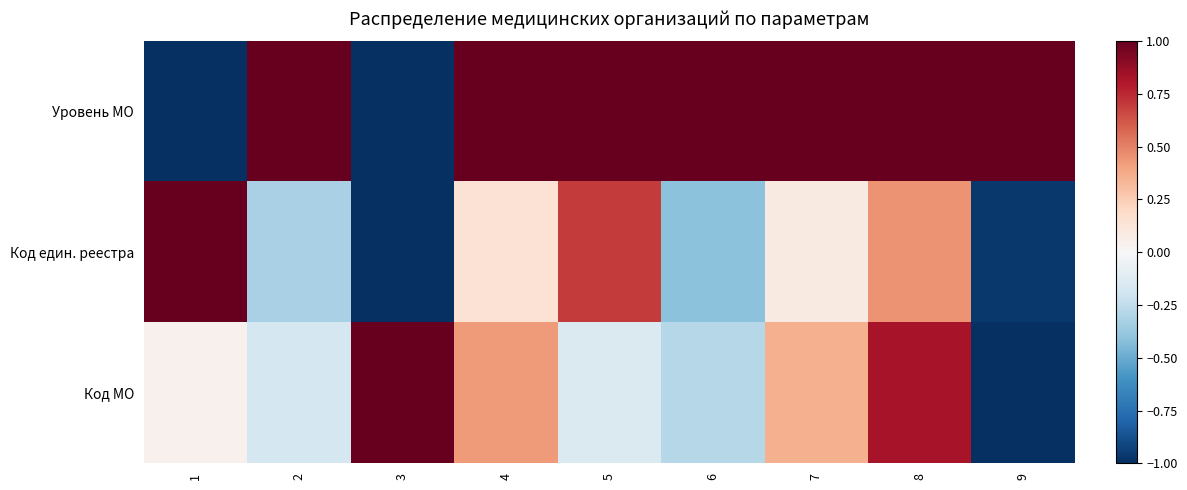

Which series has the widest spread of values?

Уровень МО